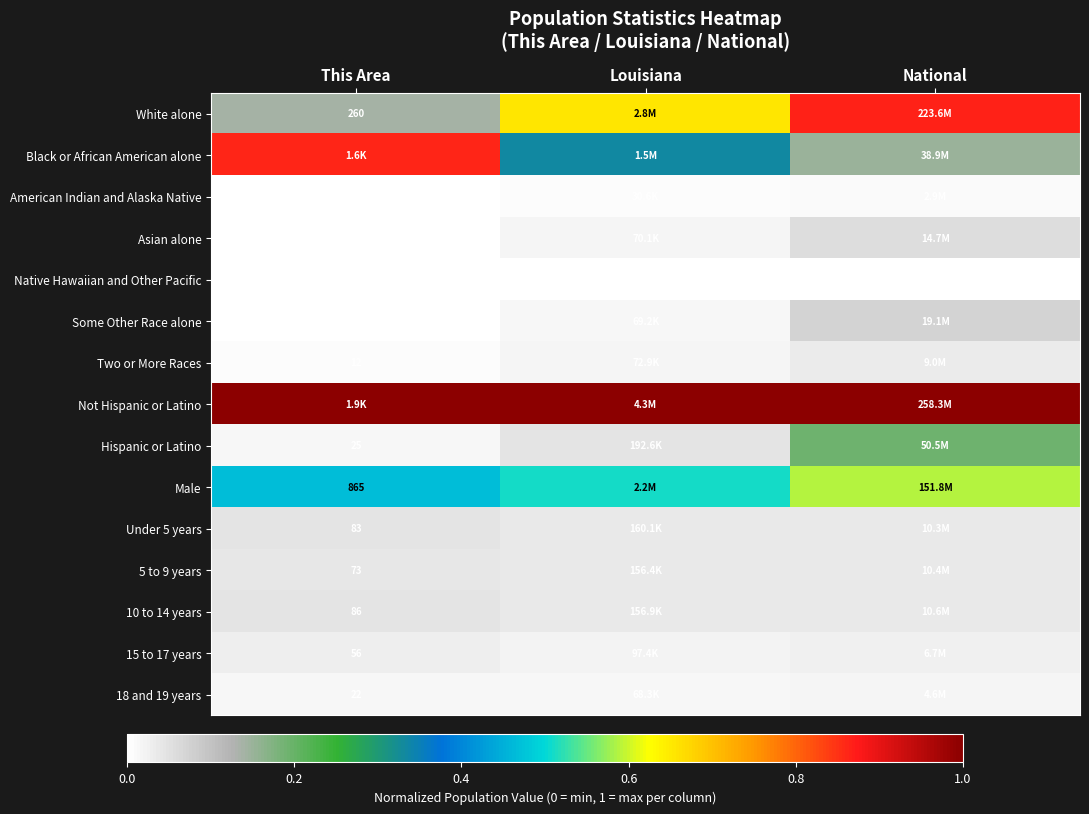

Which series has the widest spread of values?

White alone